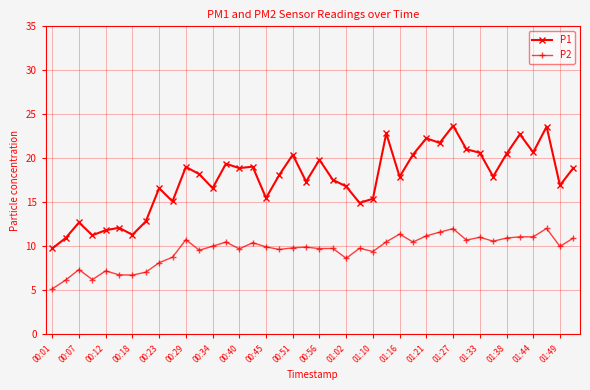

Which series has the widest spread of values?

P1